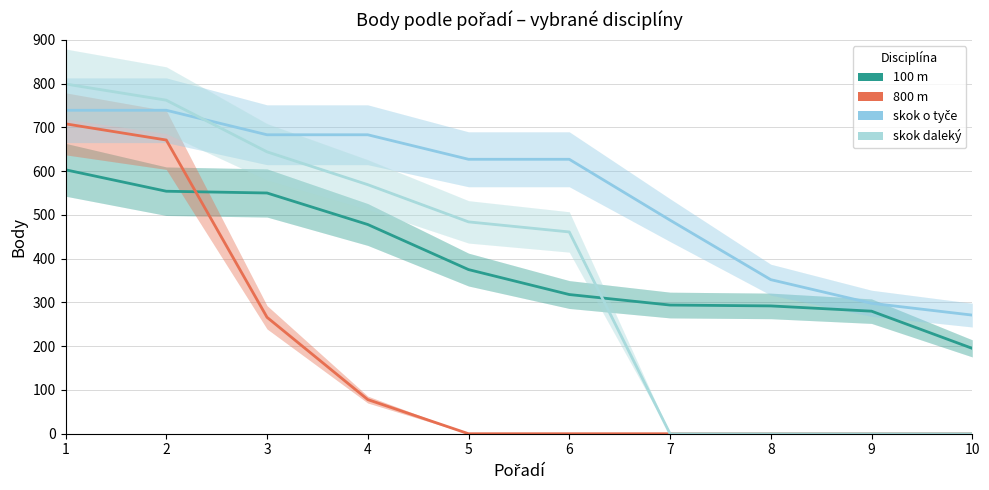

What is the average value of the skok o tyče series?

551